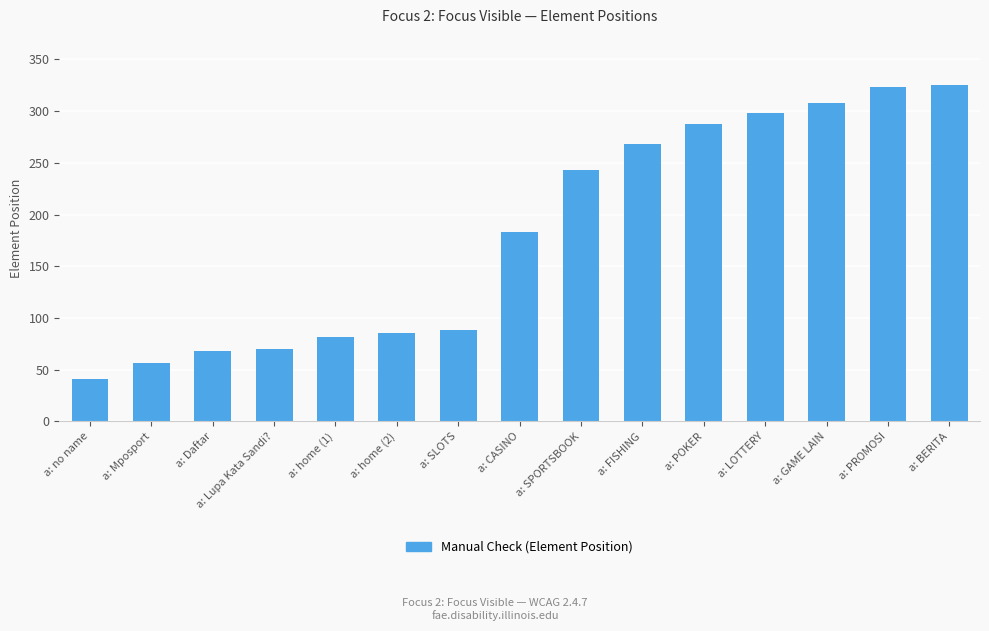

At which category does the chart reach its minimum across all series?

a: no name